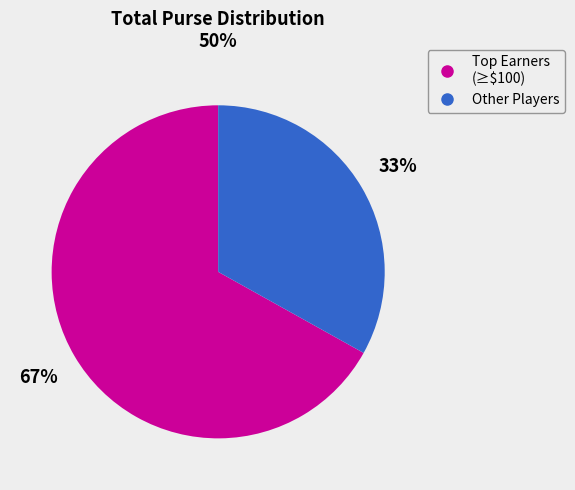

Is there a majority slice in this chart?

Yes